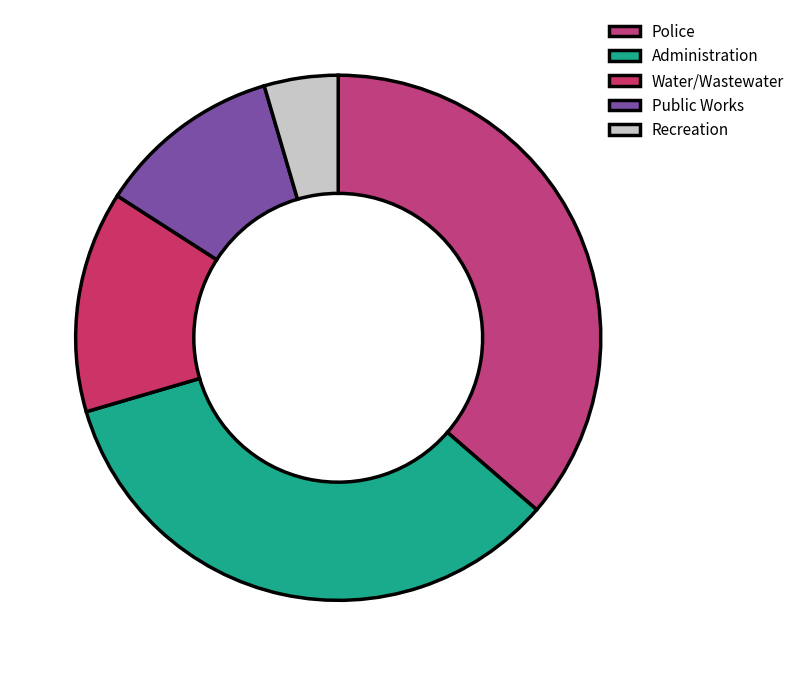

How many segments does this pie chart have?

5